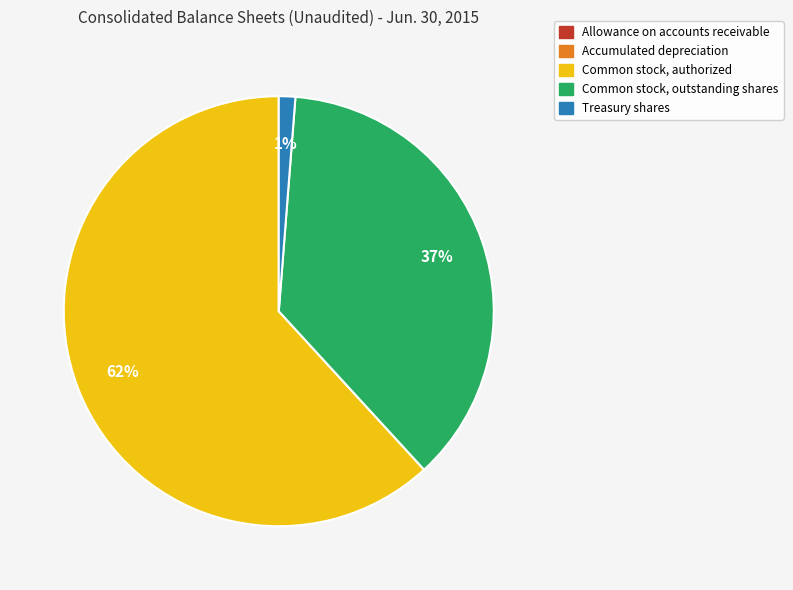

Approximately how many times larger is the value at Common stock, authorized compared to Common stock, outstanding shares?

1.7